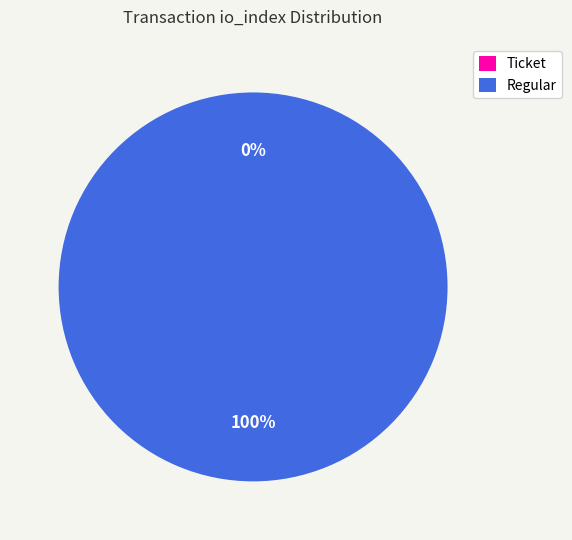

What percentage is NOT represented by Ticket (io_index=0)?

100.0%